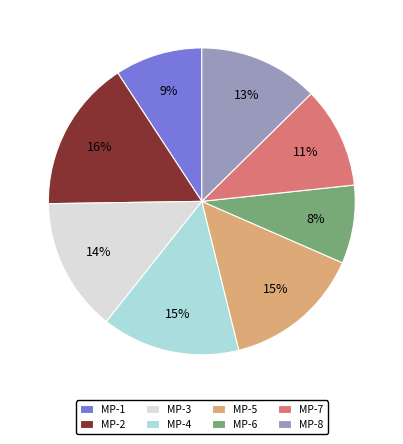

To the nearest percent, what is the difference between the largest and smallest slice percentages?

8%